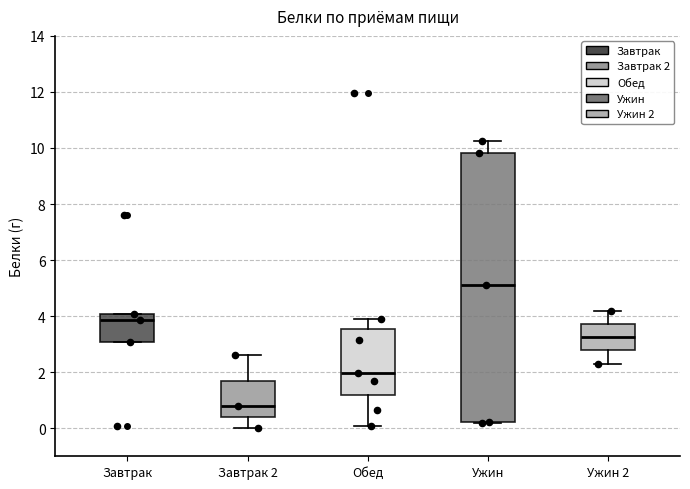

Comparing the boxes themselves (not the whiskers), which one is the tallest?

Ужин